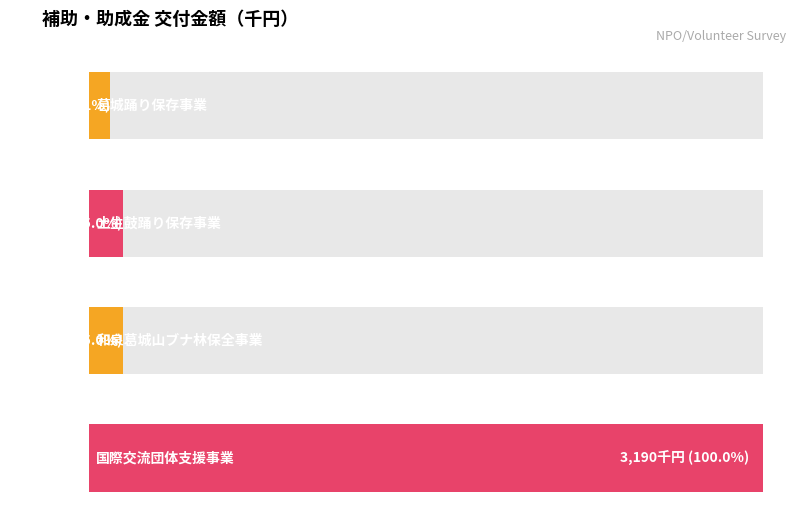

Is it true that the value at 土生鼓踊り保存事業 is 72?

False